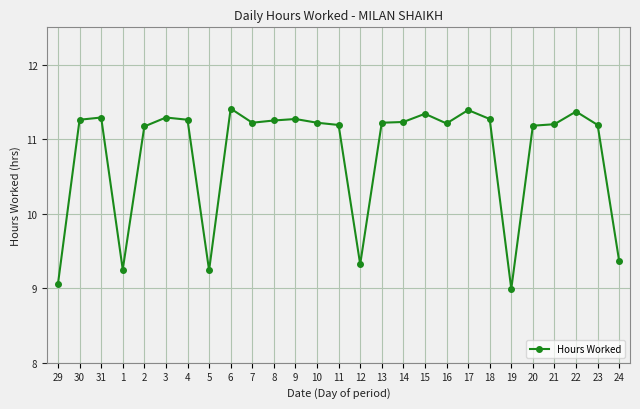

At which label does the data first exceed 11?

30